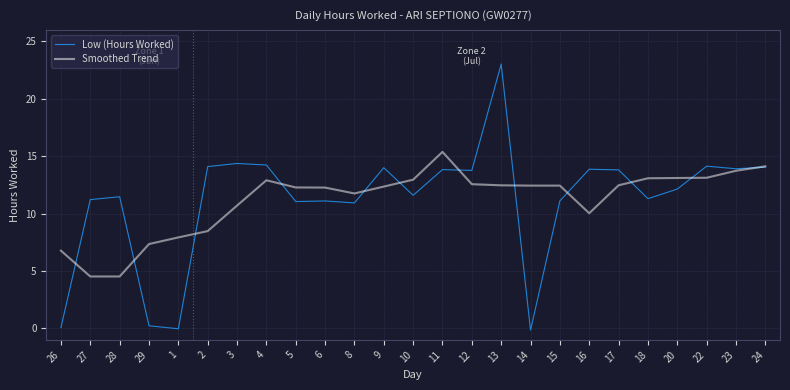

How many lines are shown in the chart?

2